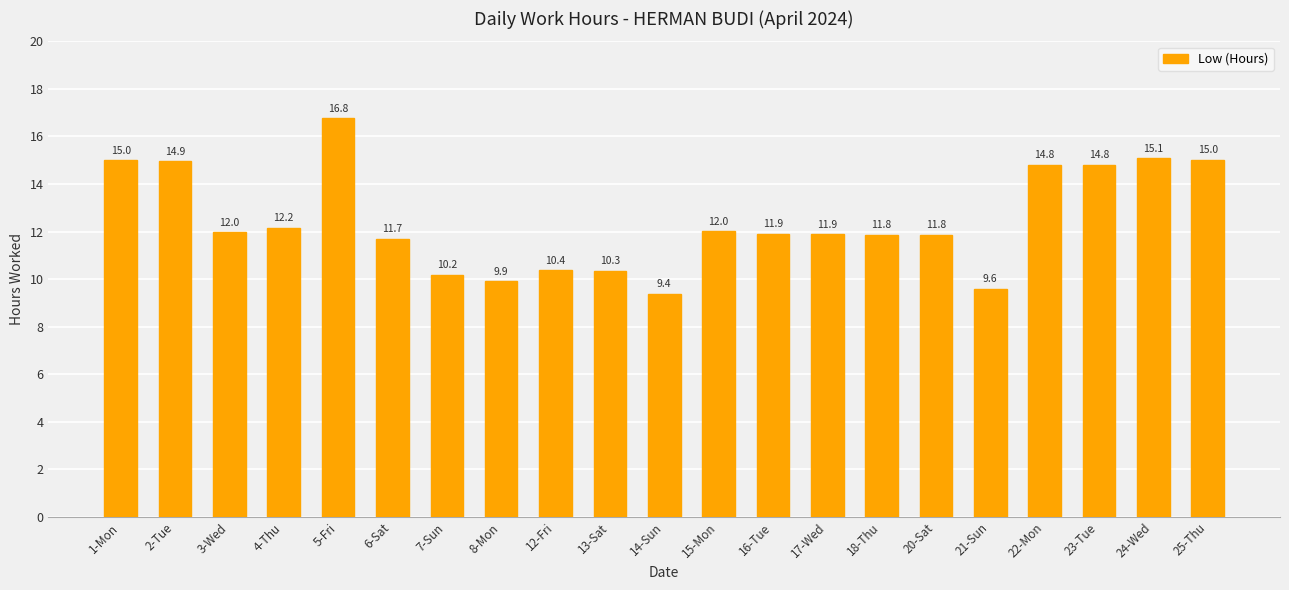

Between 6-Sat and 21-Sun, which is larger?

6-Sat